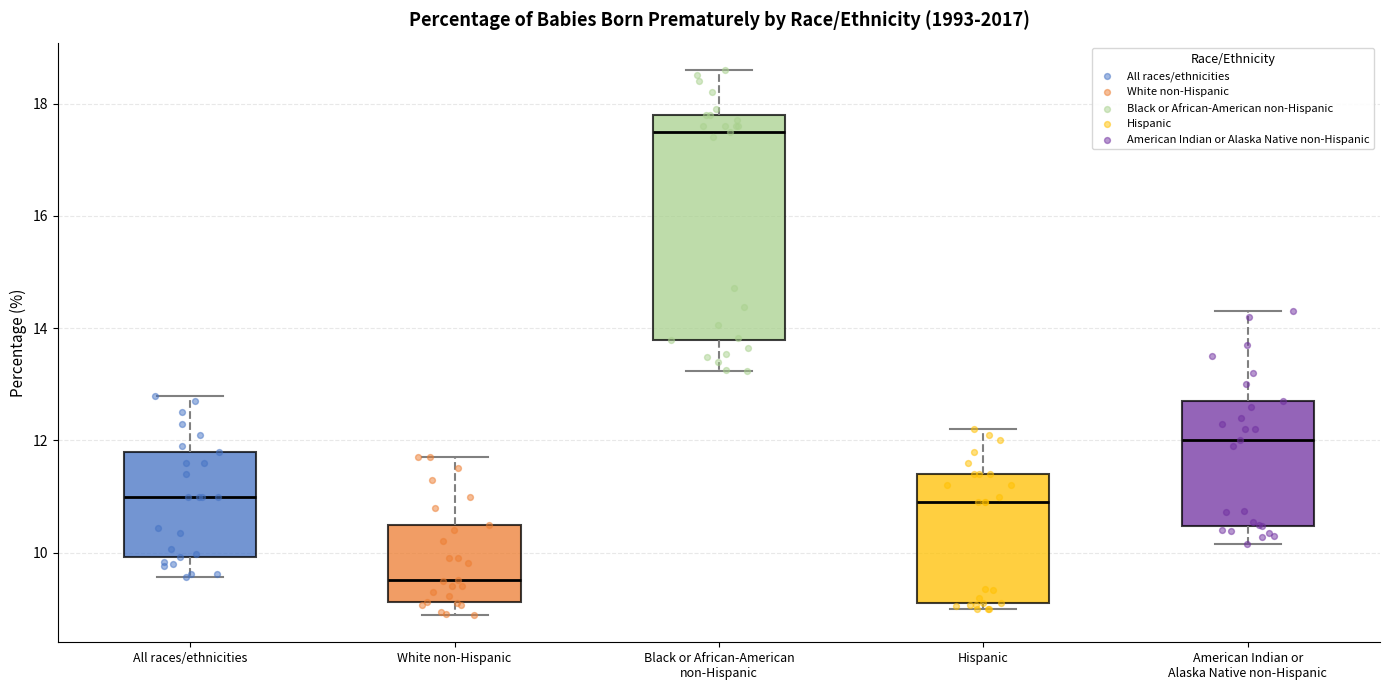

Where is the upper edge of the box for American Indian or Alaska Native non-Hispanic on the y-axis? The values are not printed on the chart, so give them approximately, as read against the axis.

12.8